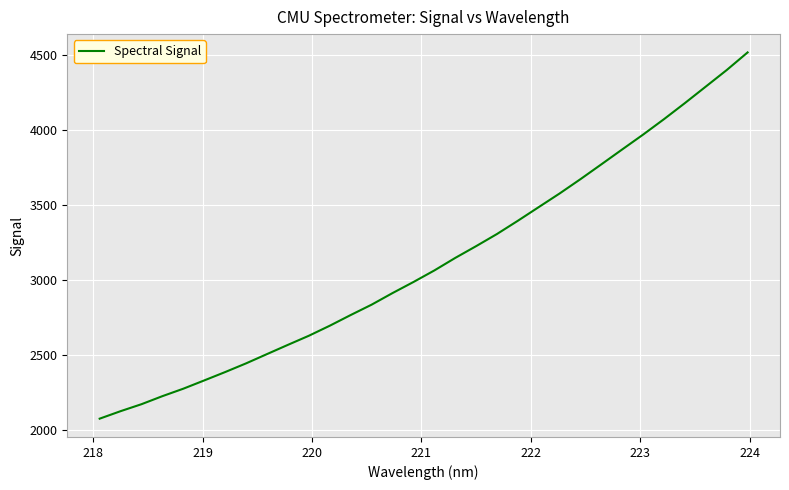

Reading right to left, list all the values displayed in this chart.

4518.2	4400.8	4290.7	4180.8	4073.7	3970.8	3871.8	3772.3	3673.5	3577.8	3486.9	3395.8	3307.4	3226.2	3147.6	3064.1	2987.0	2913.3	2836.0	2767.0	2695.7	2628.8	2568.2	2506.7	2444.8	2386.8	2331.0	2275.8	2226.1	2172.4	2125.9	2075.9